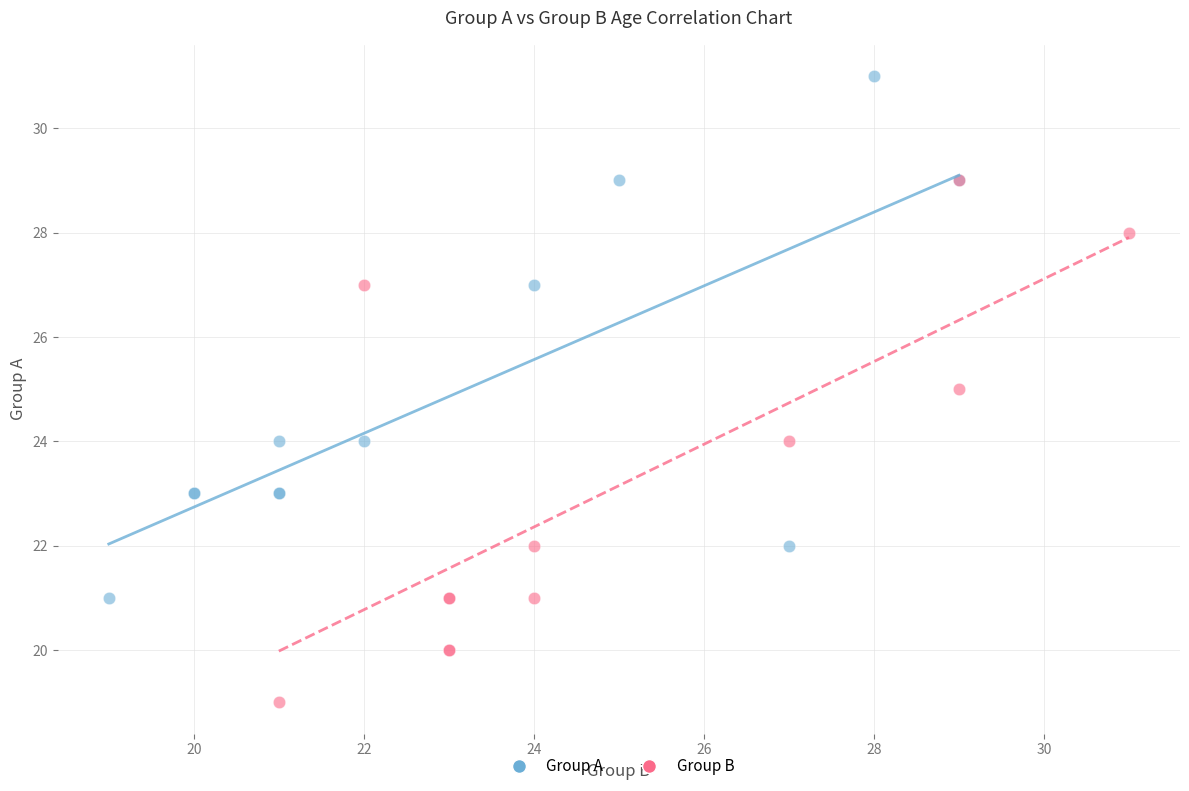

Which series reaches the maximum Y coordinate?

Group A